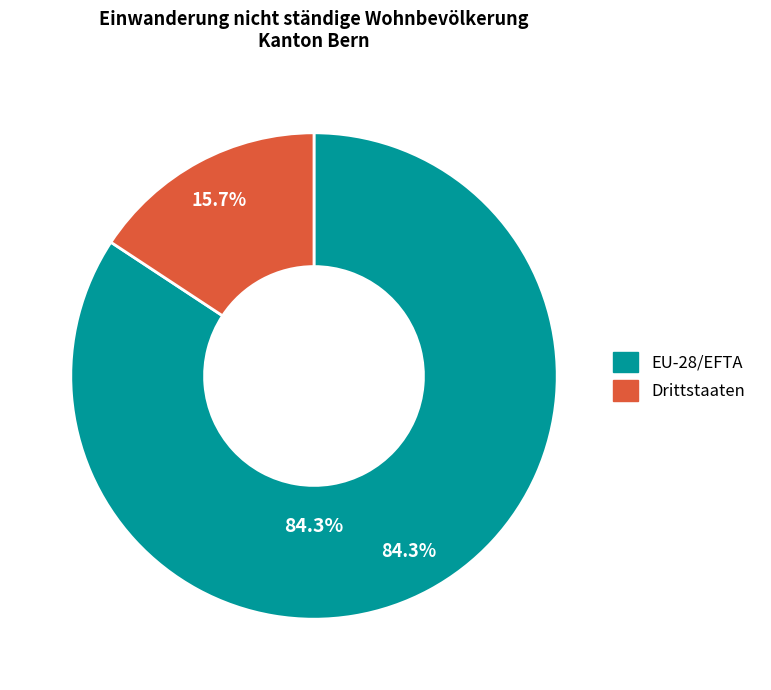

The Drittstaaten slice represents 2% of the pie. True or false?

False